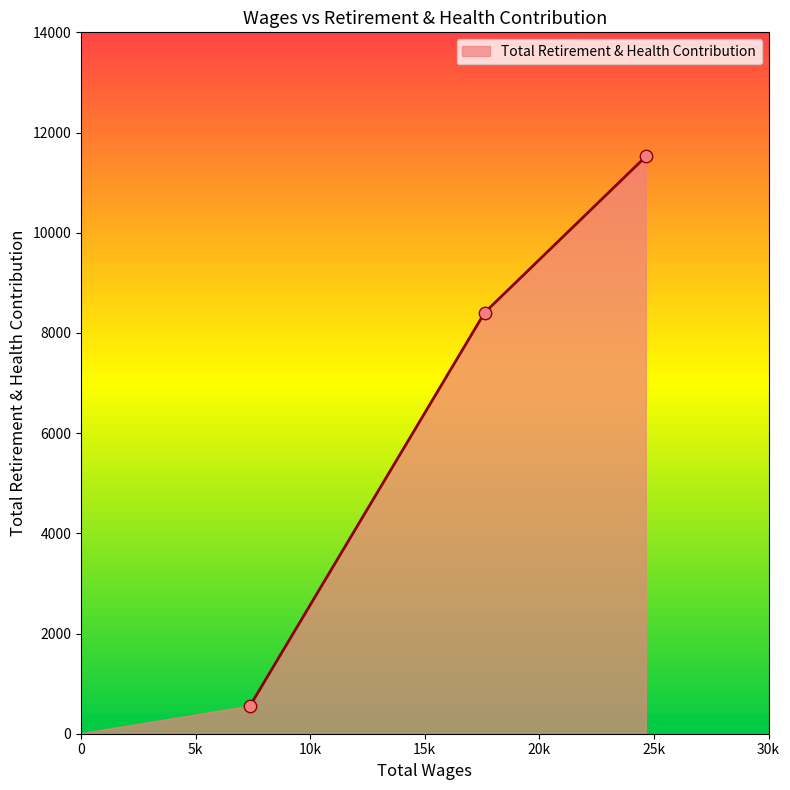

What is the difference between the maximum and second lowest values?

3124